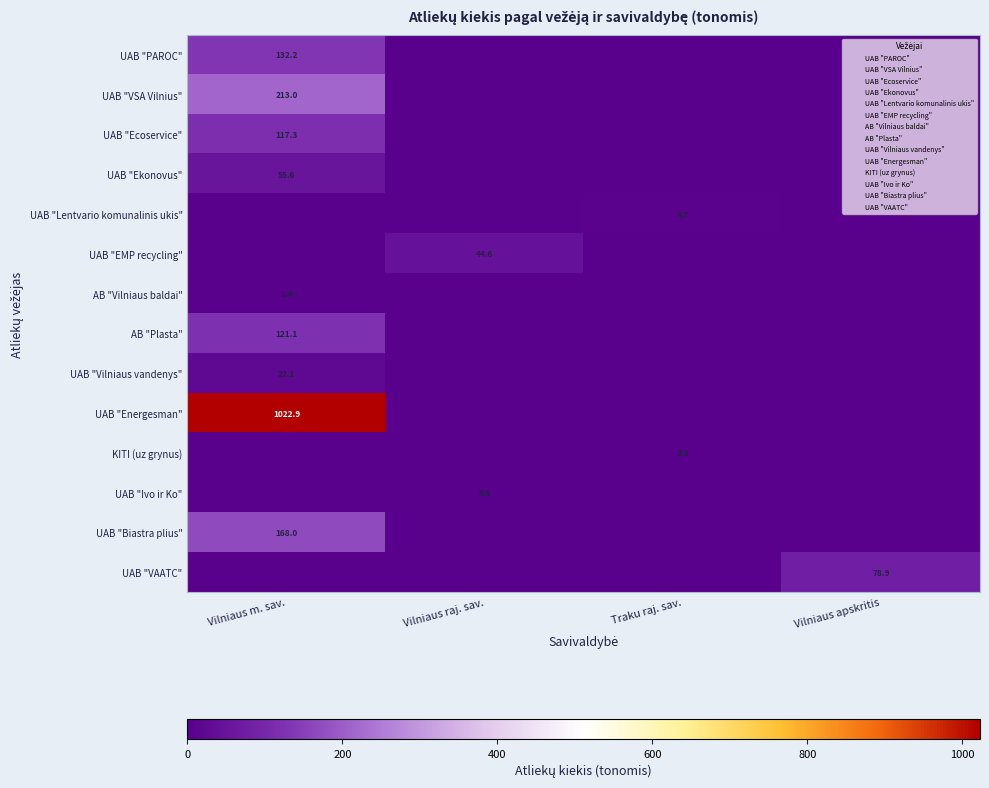

Is it true that UAB "Ekonovus" equals 78.5 at Vilniaus m. sav.?

False